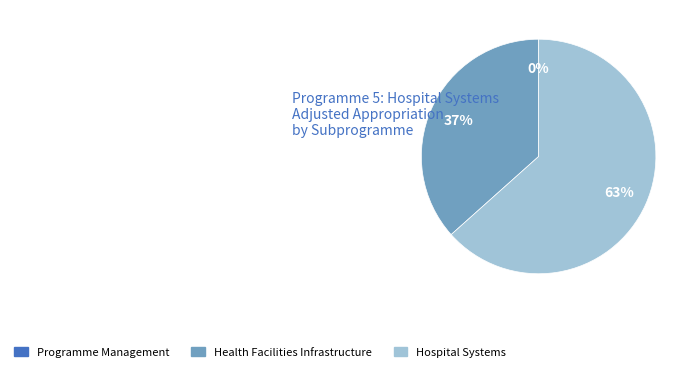

To the nearest percent, what is the combined percentage of Health Facilities Infrastructure and Hospital Systems?

100%